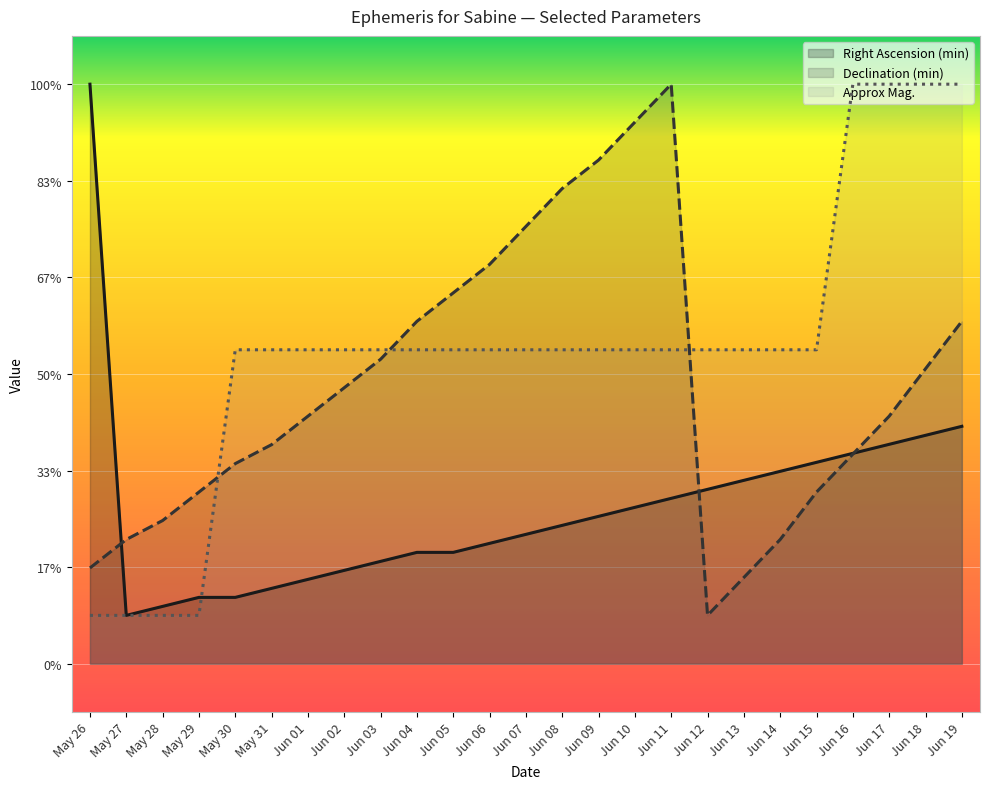

Reading right to left, list all the values displayed in this chart.

Right Ascension (min): 24.6	23.6	22.7	21.8	20.8	19.9	19.0	18.1	17.1	16.2	15.3	14.3	13.4	12.5	11.5	11.5	10.6	9.7	8.7	7.8	6.9	6.9	5.9	5.0	60.0
Declination (min): 35.4	30.5	25.6	21.7	17.8	12.9	8.9	5.0	60.0	56.1	52.1	49.2	45.3	41.3	38.4	35.4	31.5	28.6	25.6	22.7	20.7	17.8	14.8	12.9	9.9
Approx Mag.: 60.0	60.0	60.0	60.0	32.5	32.5	32.5	32.5	32.5	32.5	32.5	32.5	32.5	32.5	32.5	32.5	32.5	32.5	32.5	32.5	32.5	5.0	5.0	5.0	5.0